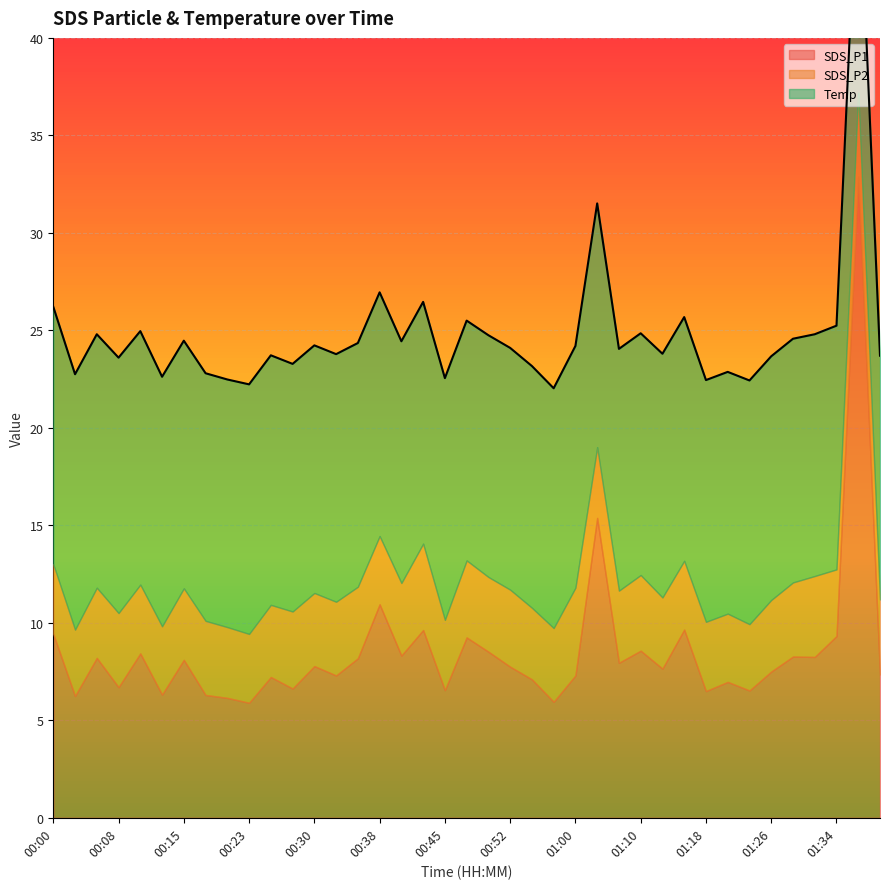

Which series has the largest range (max minus min)?

SDS_P1